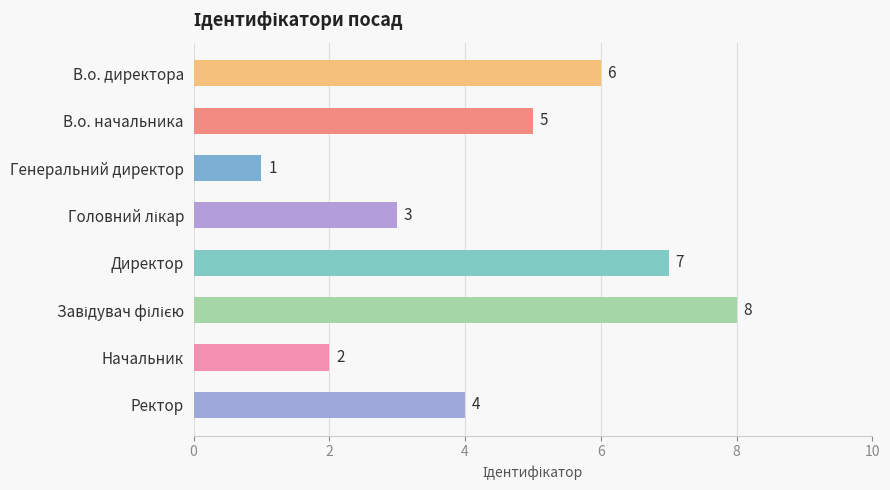

What is the change in value from В.о. директора to Директор?

+1